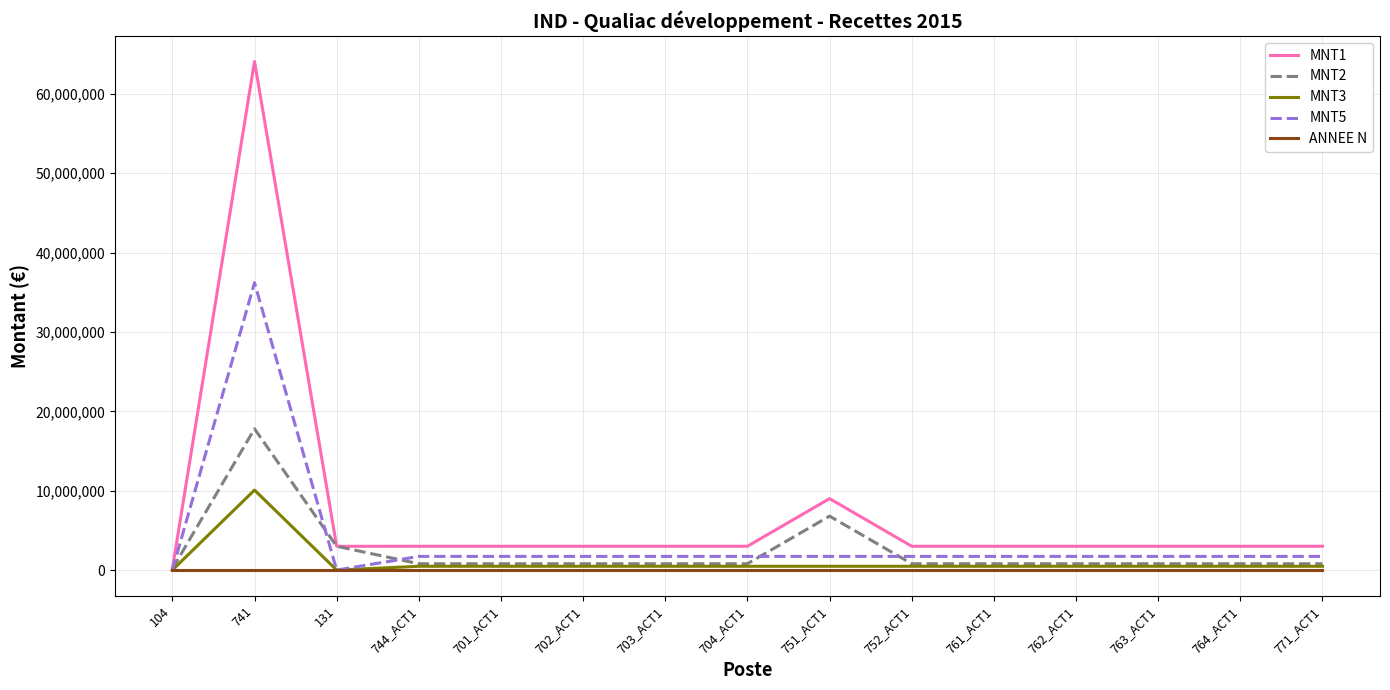

What is the difference between the MNT2 values at 701_ACT1 and 751_ACT1?

6000000